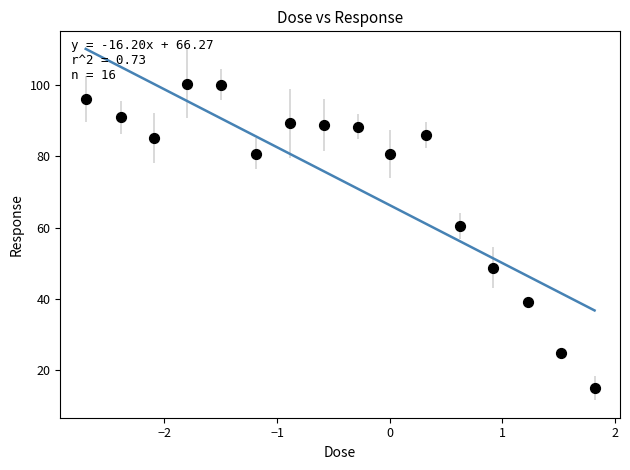

What Y value in the scatter plot is closest to 57?

60.5